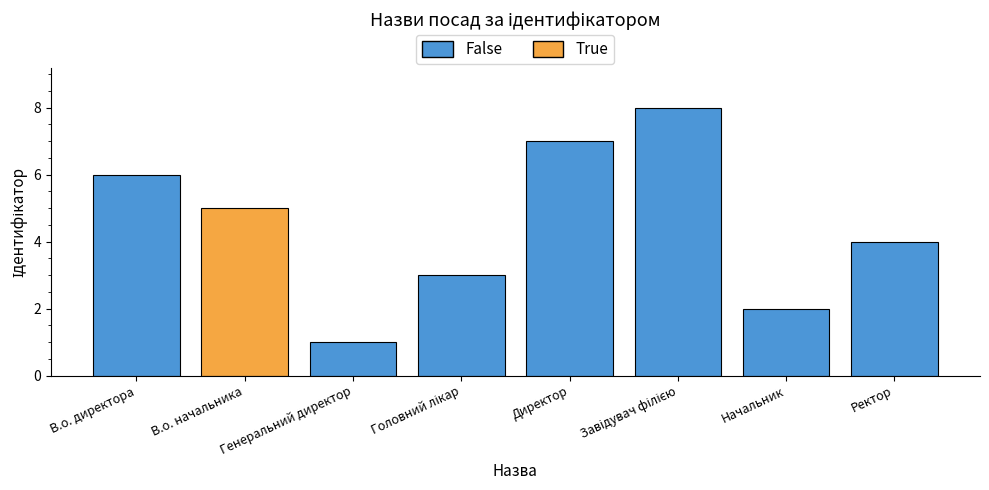

What is the difference between the second highest and minimum values?

6